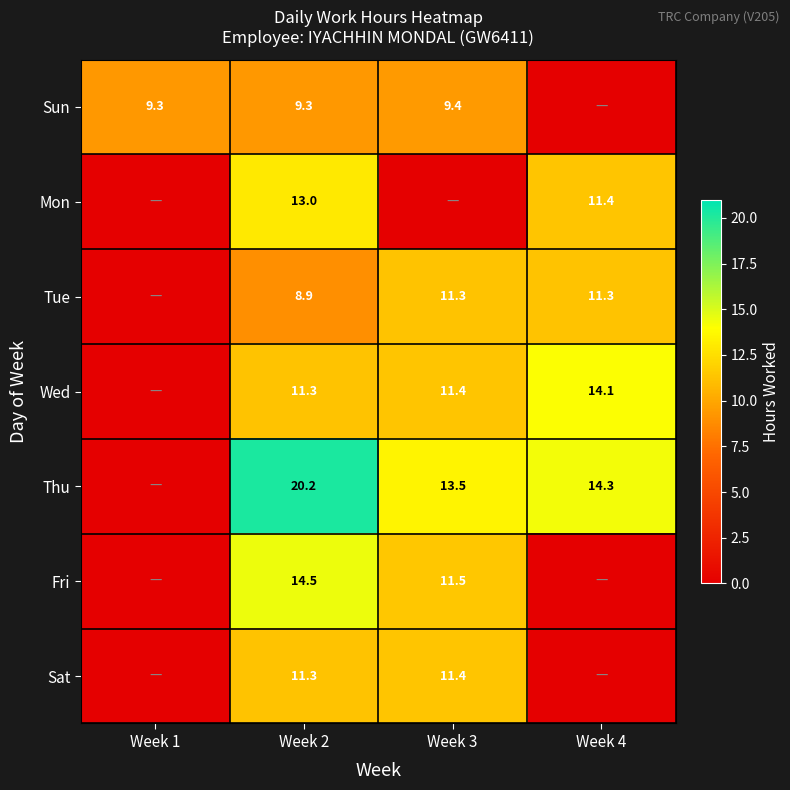

Is the value of Fri at Week 2 greater than the value of Tue at Week 4?

Yes